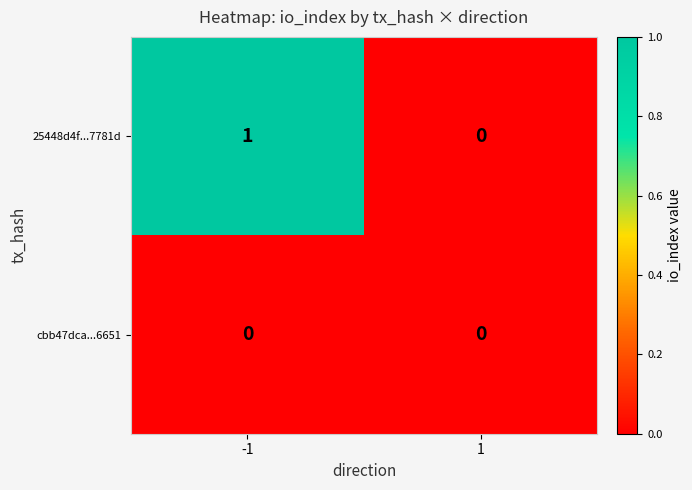

At which category does the chart reach its peak across all series?

-1